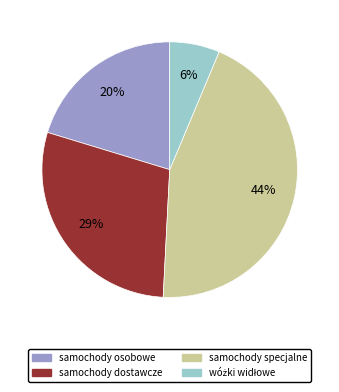

Which has a higher value, samochody osobowe or samochody dostawcze?

samochody dostawcze